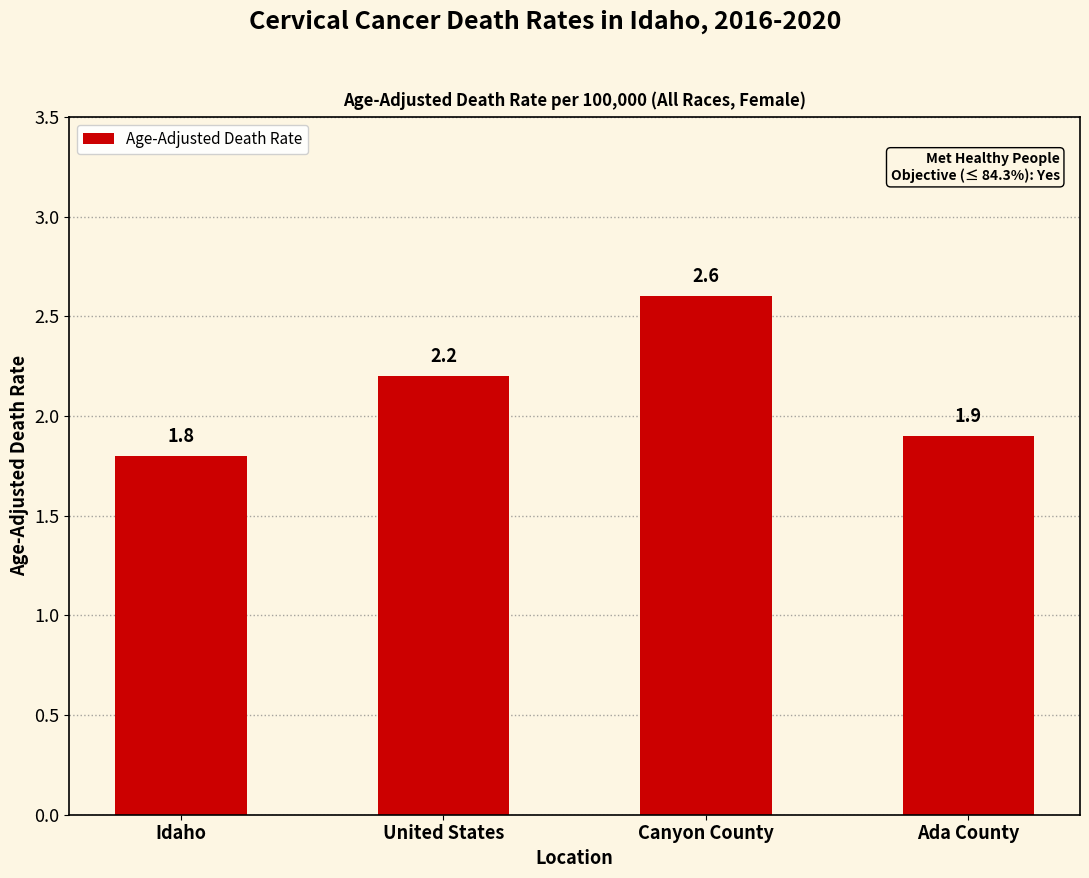

Which has a higher value, Idaho or Canyon County?

Canyon County